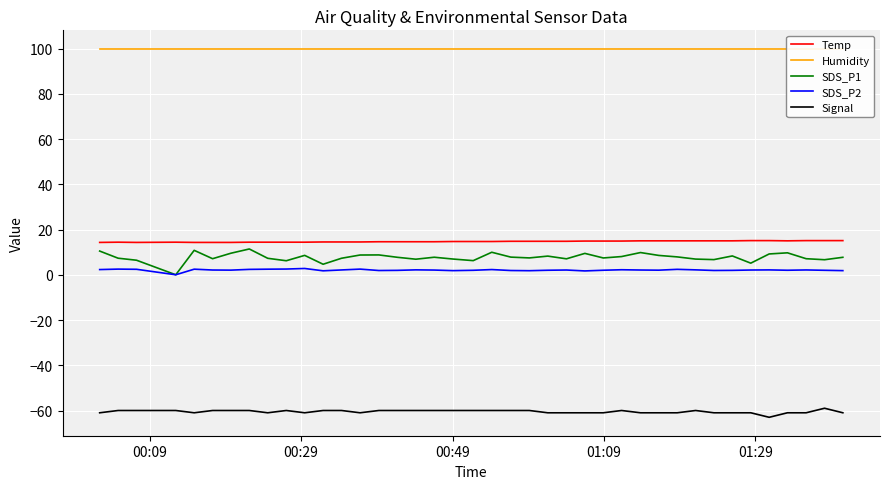

True or false: SDS_P1 and Signal cross at least once.

False